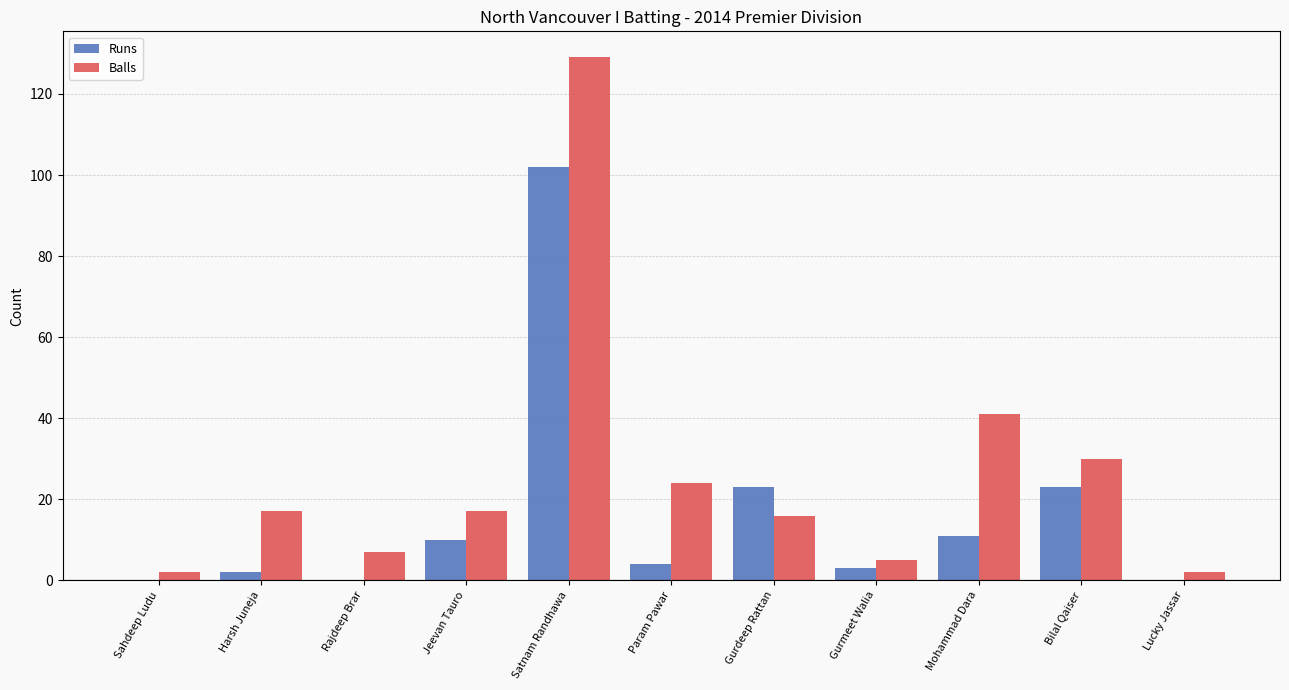

How many distinct data groups are displayed?

2